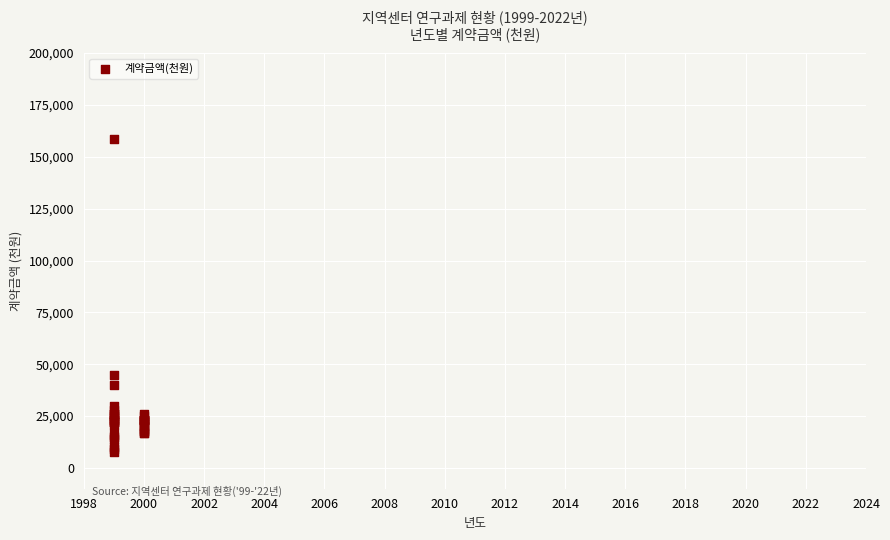

What Y value in the scatter plot is closest to 83337?

45000